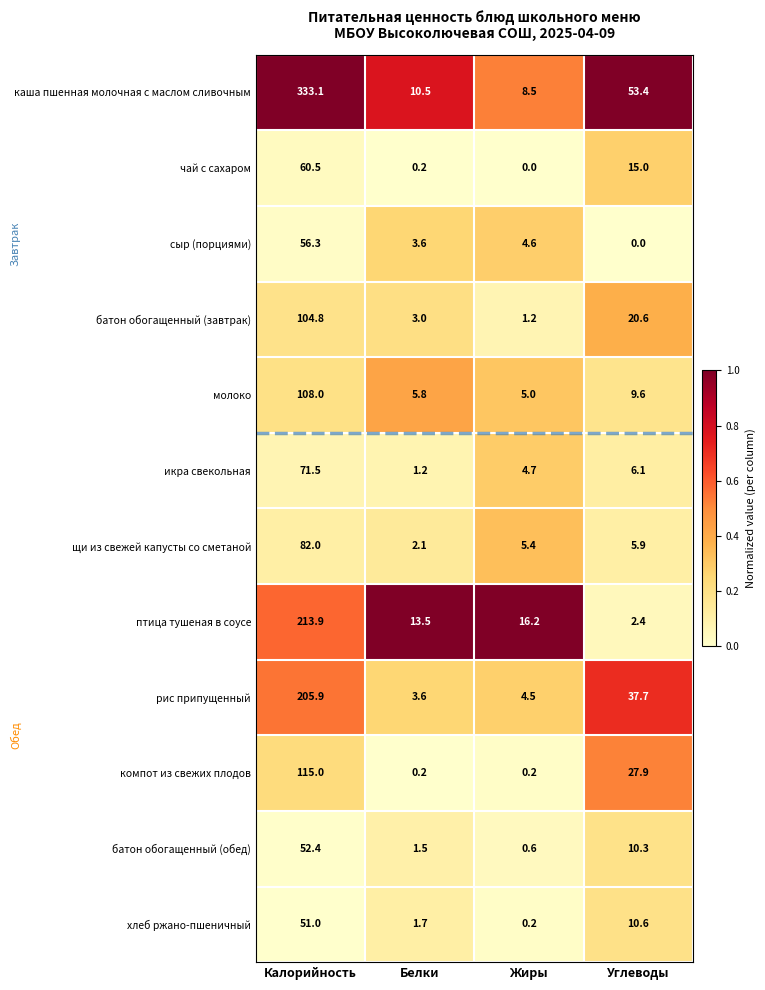

The value of батон обогащенный (завтрак) at Белки is 3.0. True or false?

True